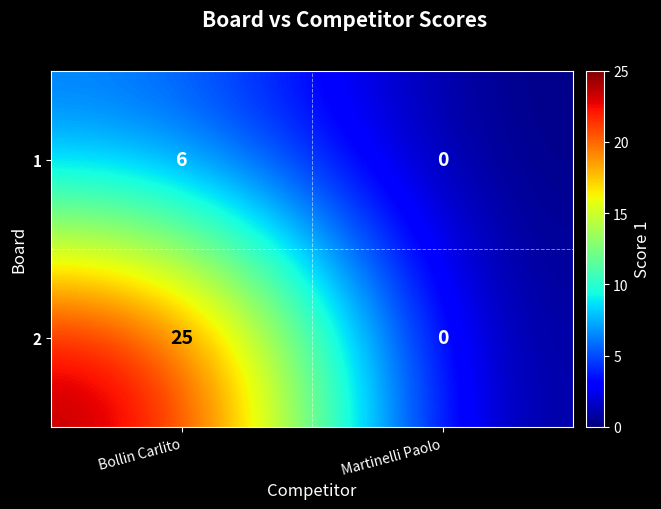

Reading left to right, what are all the values shown in this chart?

1: Bollin Carlito=6	Martinelli Paolo=0
2: Bollin Carlito=25	Martinelli Paolo=0